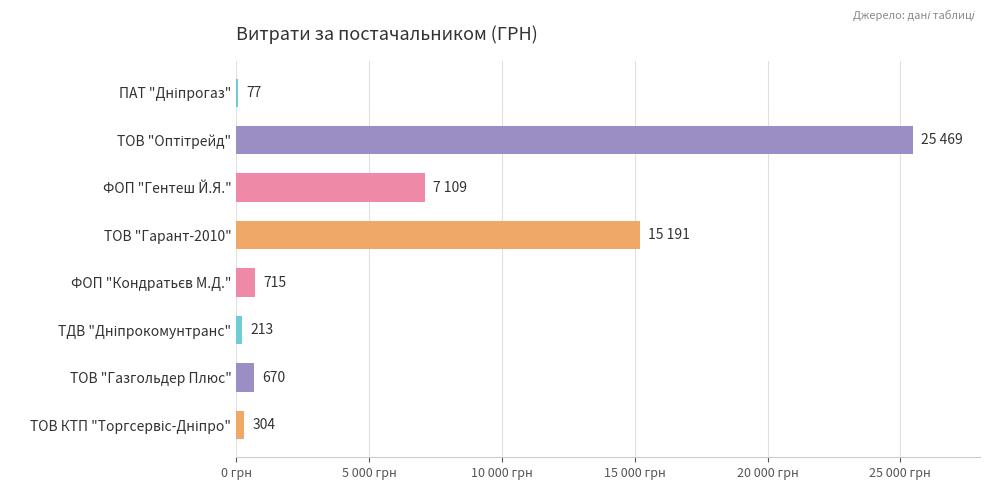

What is the average value?

6218.5